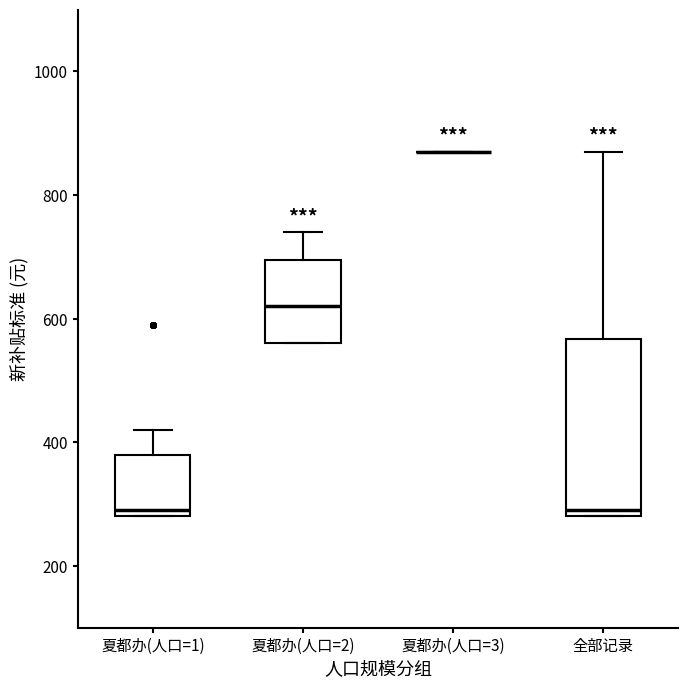

Reading left to right, read every box against the y-axis: the position of its median line, the range the box covers, and the ends of its whiskers. The values are not printed on the chart, so give them approximately, as read against the axis.

夏都办(人口=1): median 300, box 280 to 380, whiskers 280 to 420
夏都办(人口=2): median 620, box 560 to 700, whiskers 560 to 740
夏都办(人口=3): box collapsed to a line at 880, whiskers 880 to 880
全部记录: median 300, box 280 to 560, whiskers 280 to 880